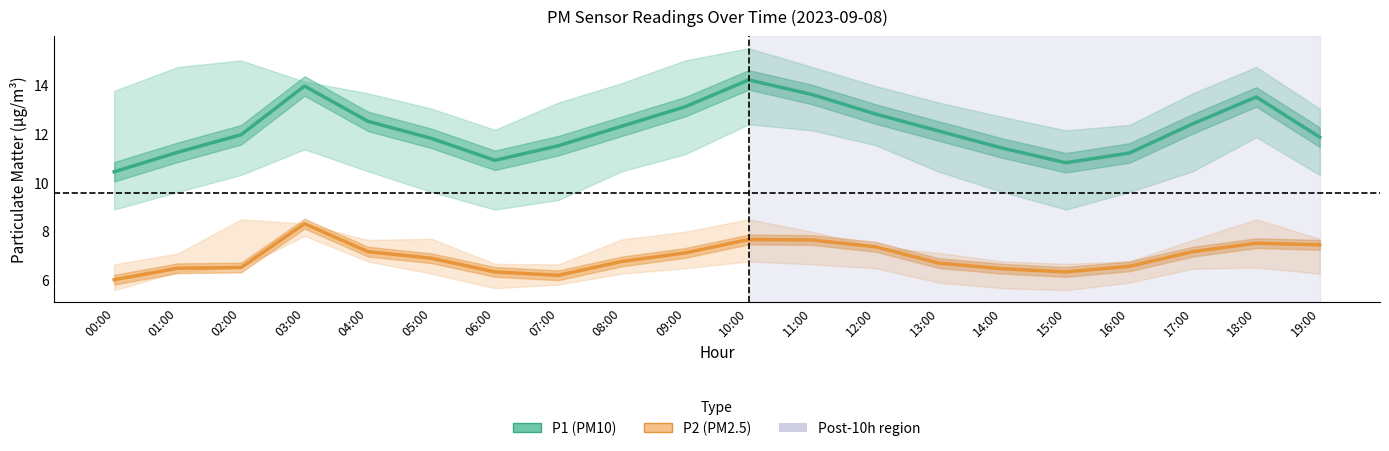

What is the sum of all P2 values?

138.4